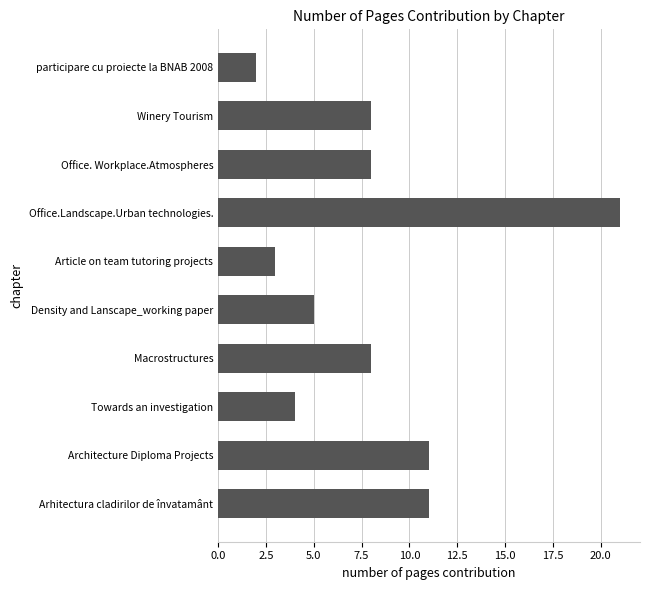

Reading top to bottom, list all the values displayed in this chart.

2	8	8	21	3	5	8	4	11	11